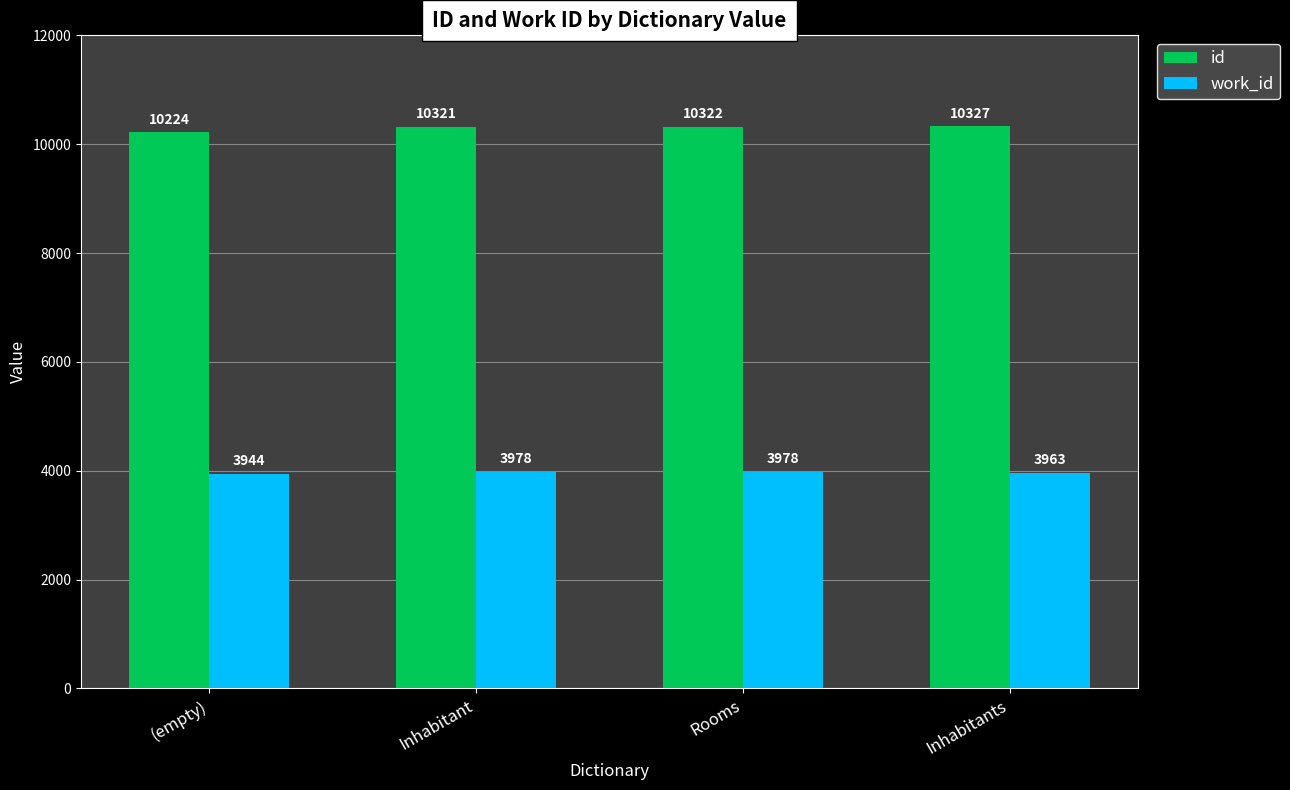

What is the sum of the work_id values at Inhabitants and Inhabitant?

7941